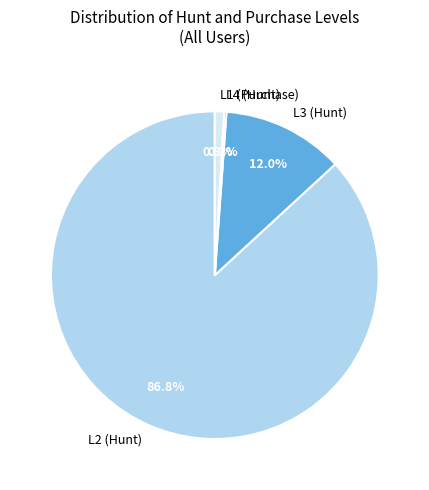

What portion of the pie excludes L1 (Purchase)?

99.1%